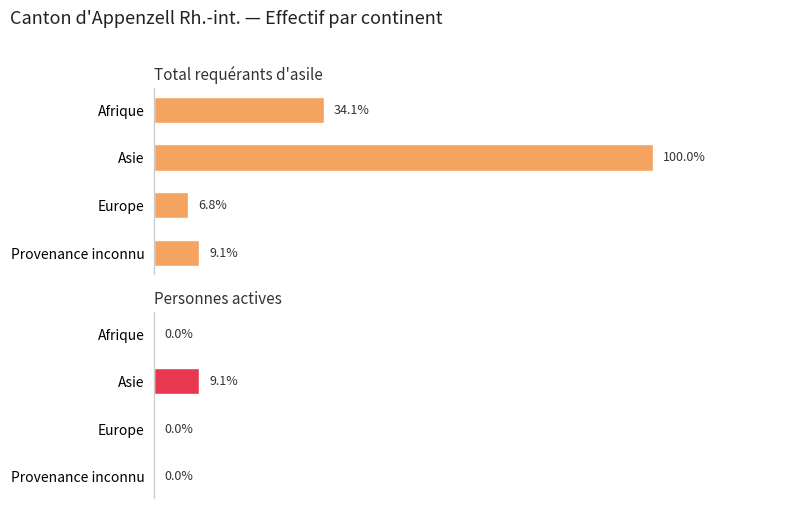

Reading left to right, transcribe all the data shown in this chart.

Total requérants d'asile: 15	44	3	4
Personnes actives: 0	4	0	0